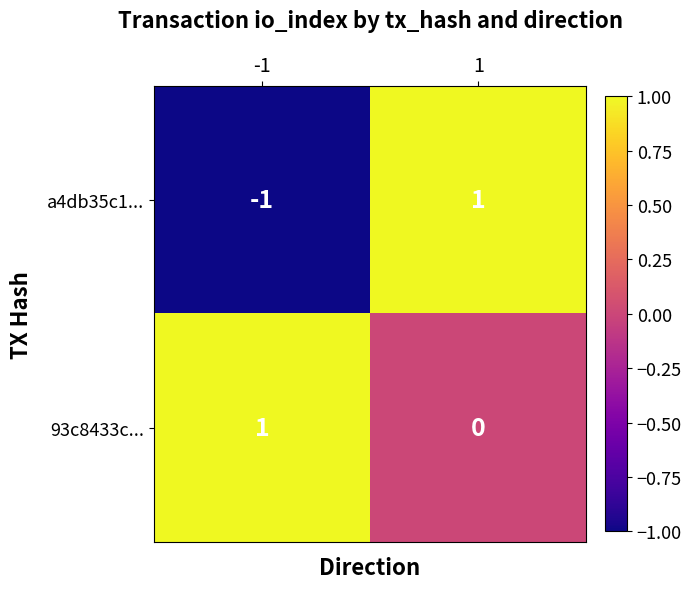

How many data points in 93c8433c... are less than 1?

1